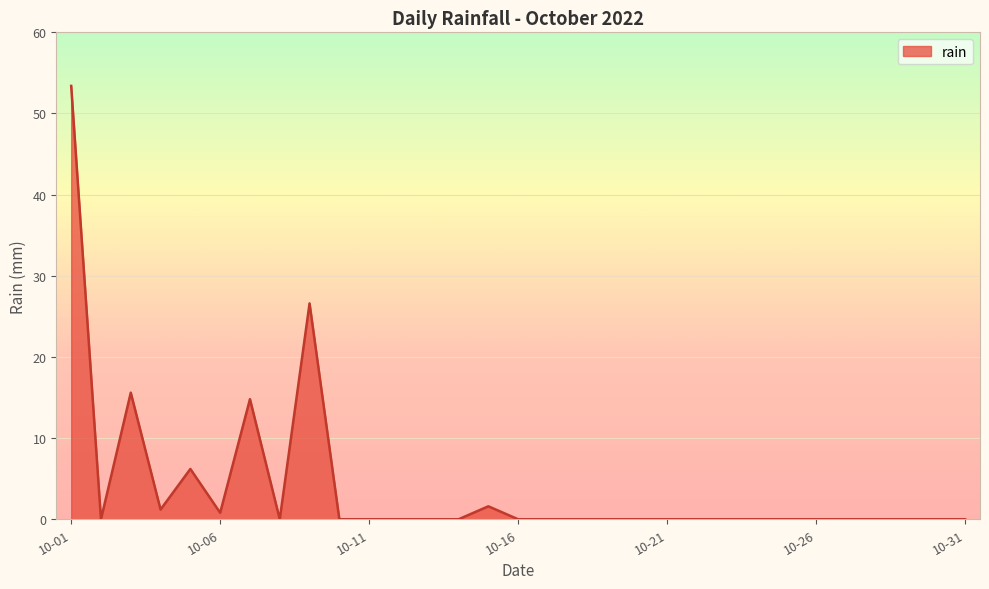

Count the number of data series in this chart.

1